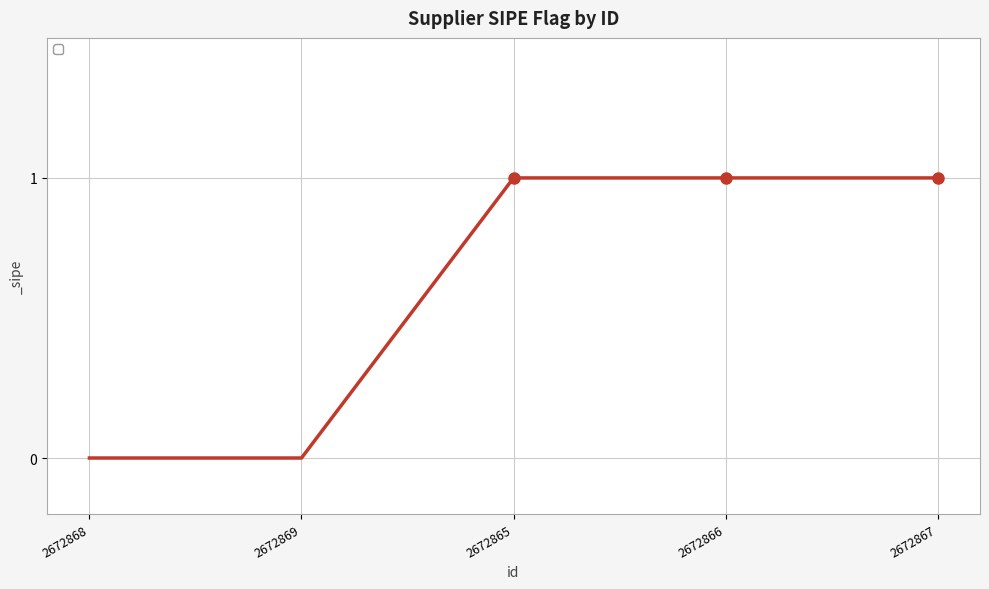

True or false: the data shows 1 at 2672865.

True